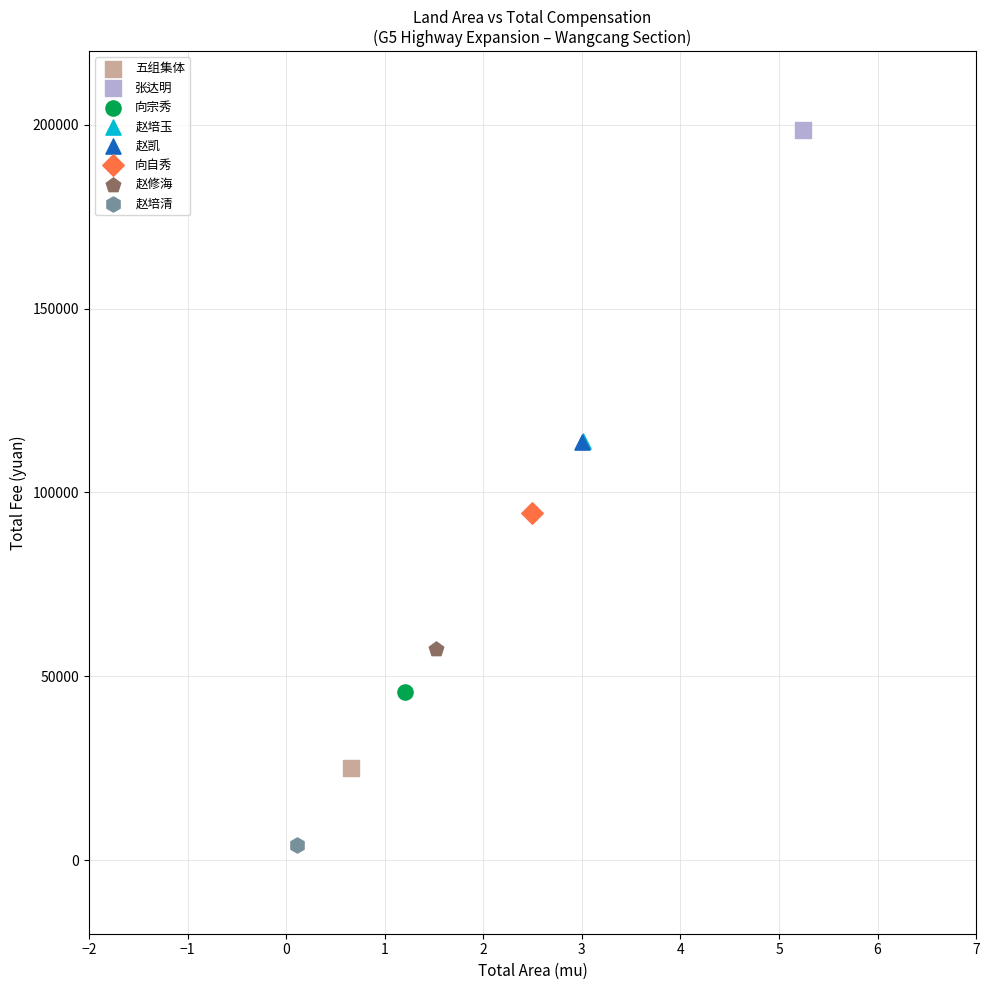

Which series reaches the maximum Y coordinate?

张达明